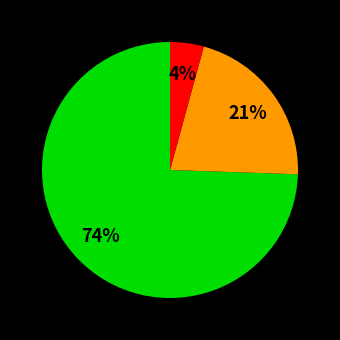

To the nearest percent, what is the average slice percentage?

33%